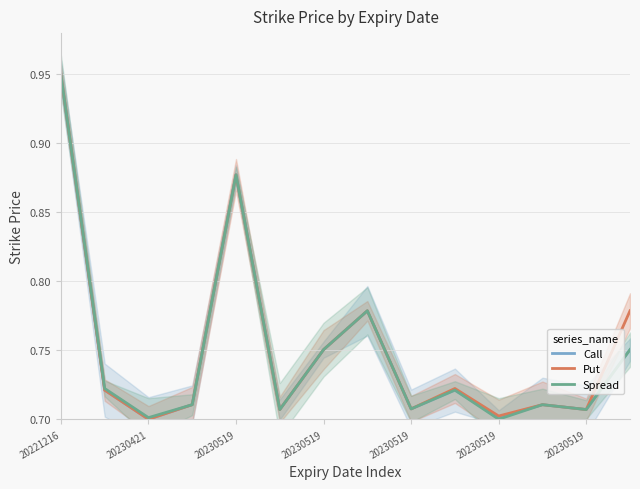

Does the chart display data point markers on the line(s)?

No